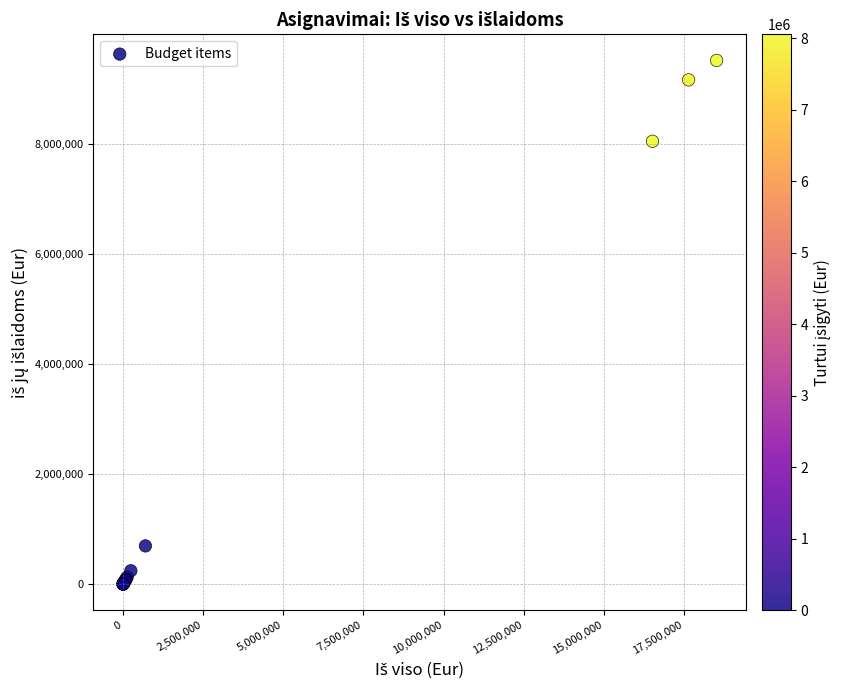

What Y value in the scatter plot is closest to 4759033?

8048147